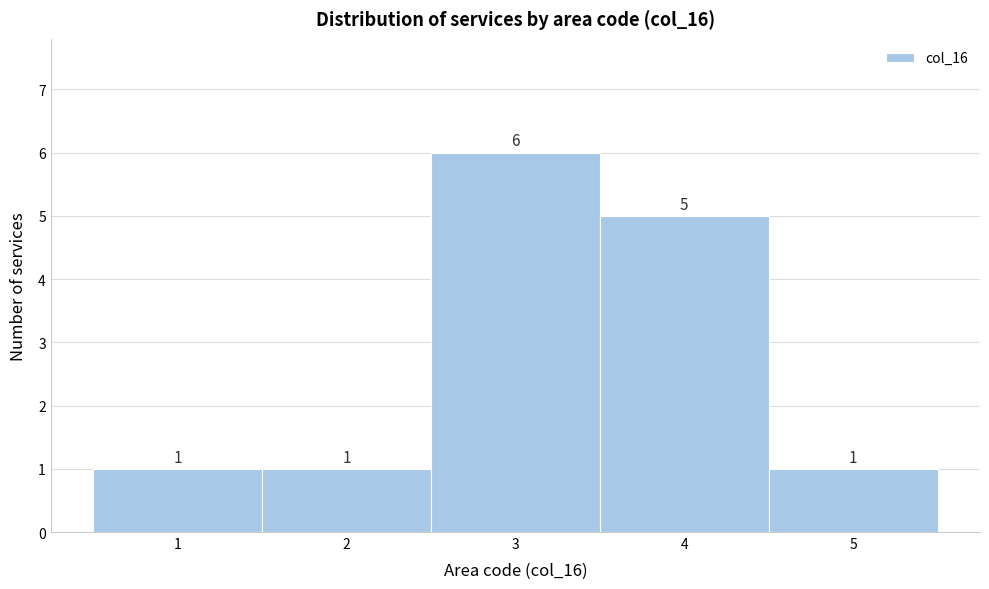

Over which range of the x-axis is the bar tallest?

2.5 to 3.5